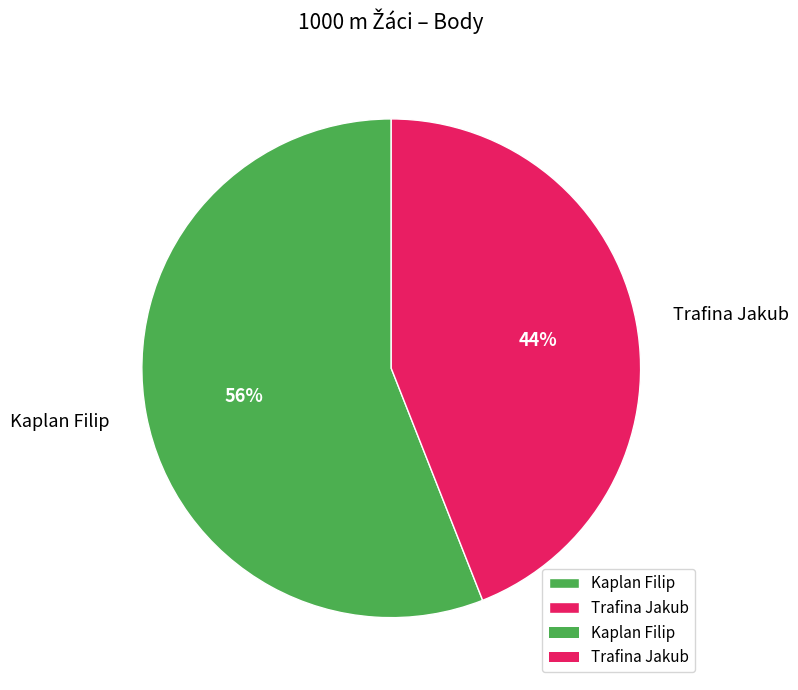

Count the number of slices in the pie.

2